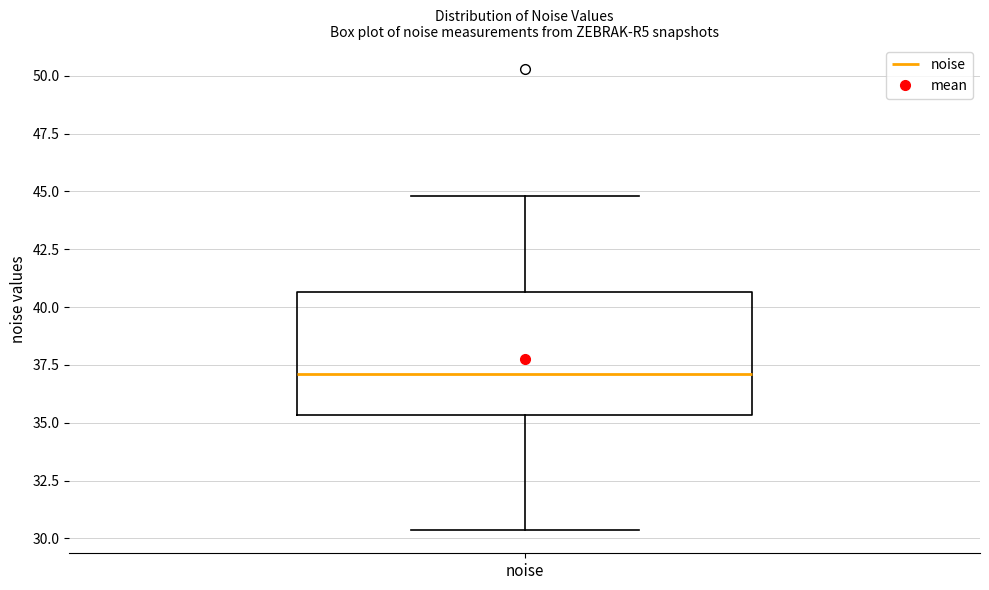

Transcribe this box plot: give where the median line is, the range the box spans, and where the two whiskers end, as read against the y-axis. The values are not printed on the chart, so give them approximately, as read against the axis.

median 37.0, box 35.5 to 40.5, whiskers 30.5 to 45.0